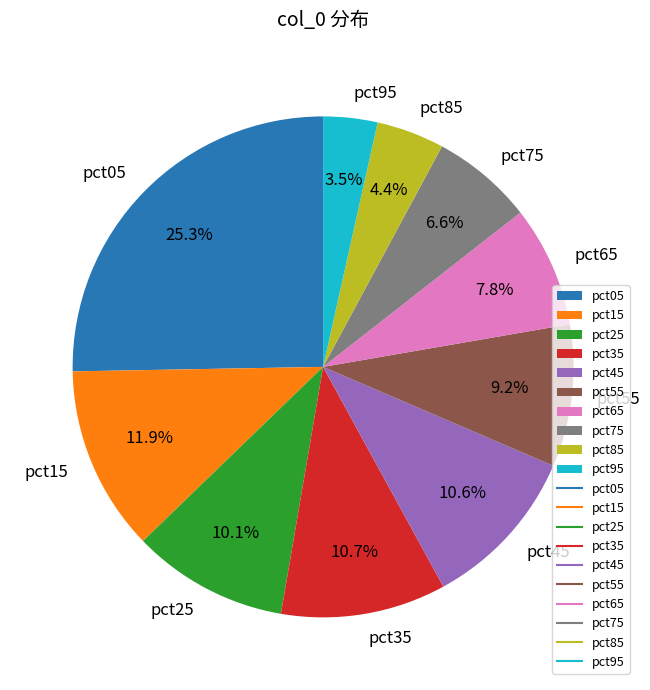

What percentage is NOT represented by pct95?

96.5%